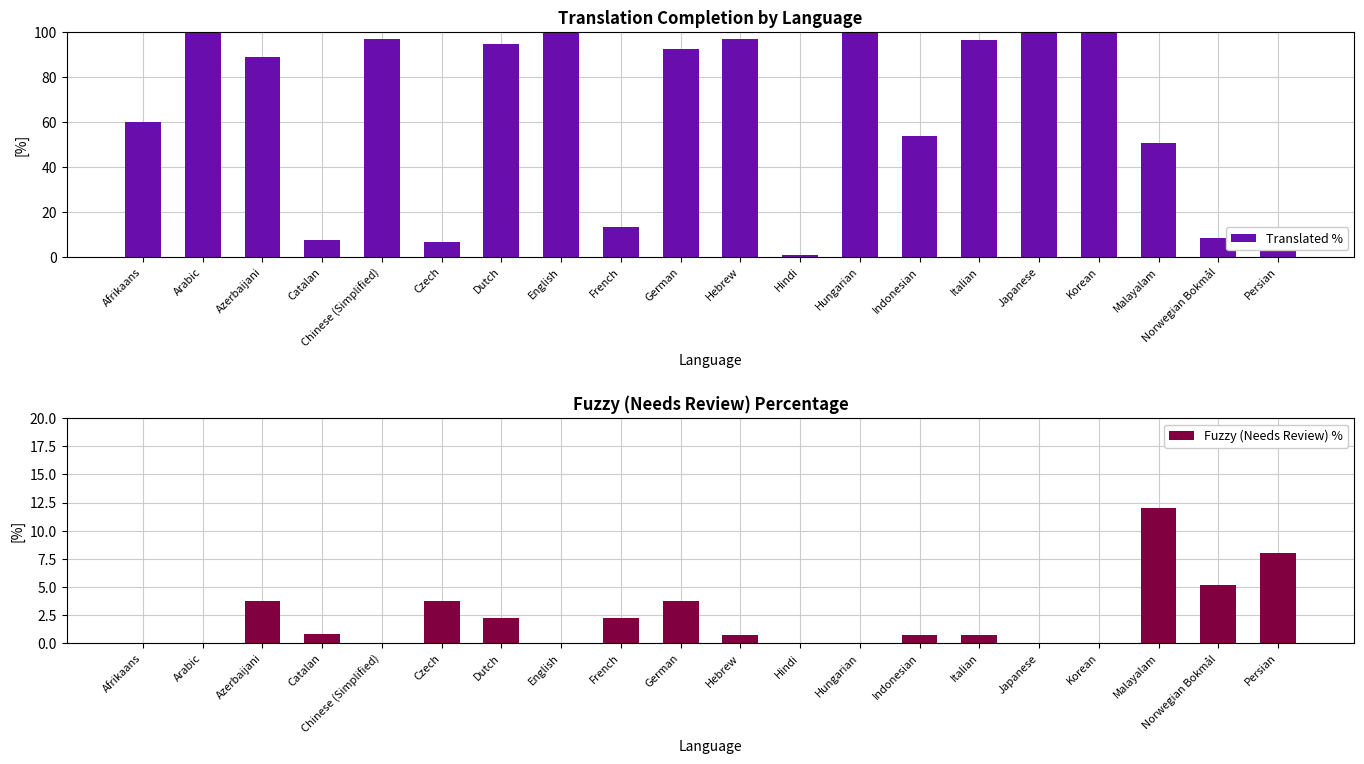

Which category has the highest value in the Translated % series?

Arabic